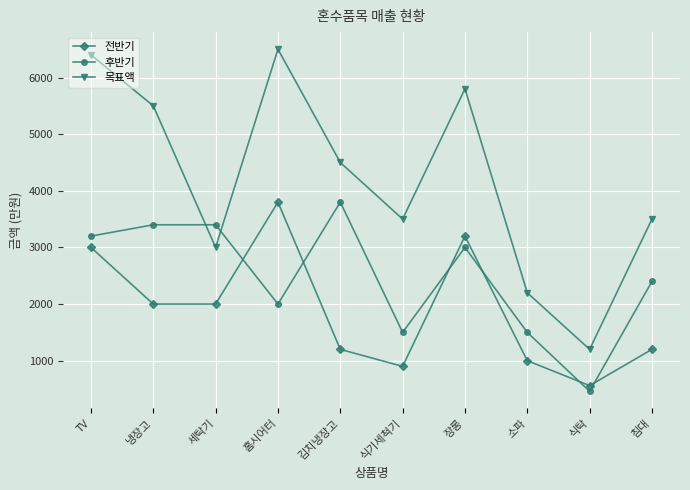

The value of 전반기 at 홈시어터 is 3800. True or false?

True